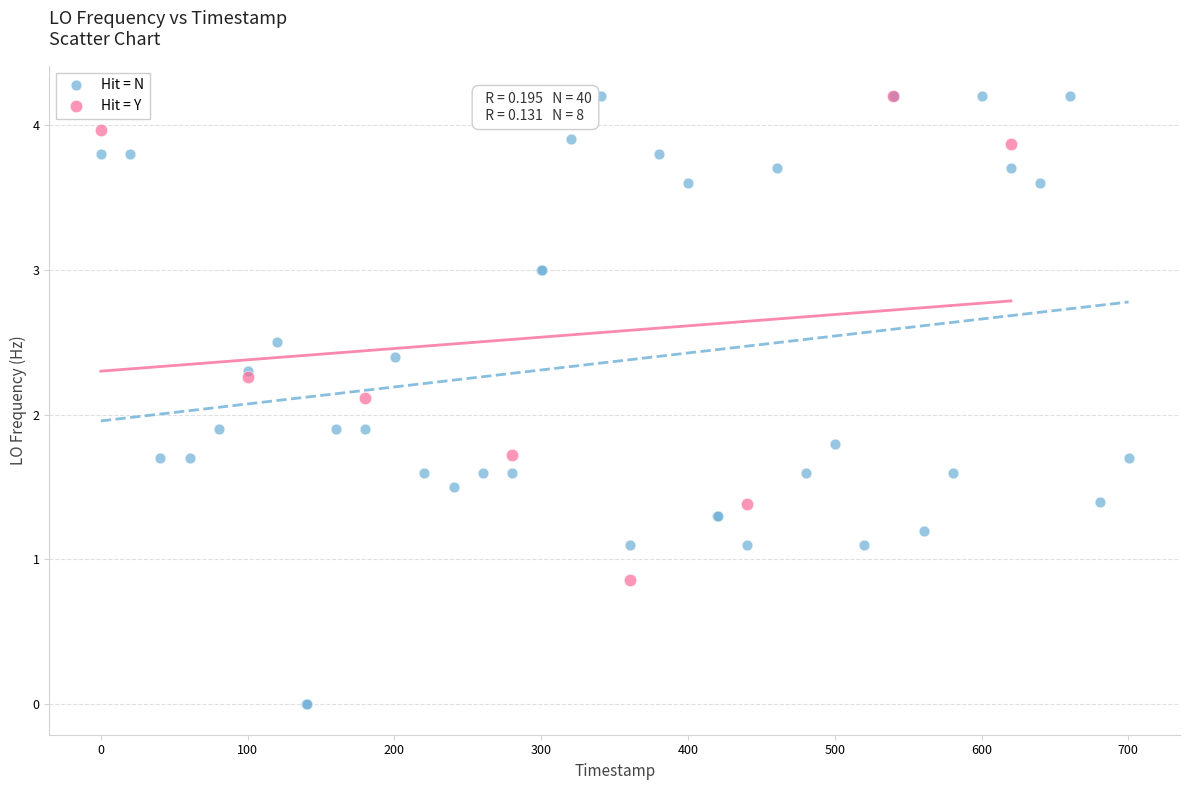

Which series reaches the minimum Y coordinate?

Hit = N